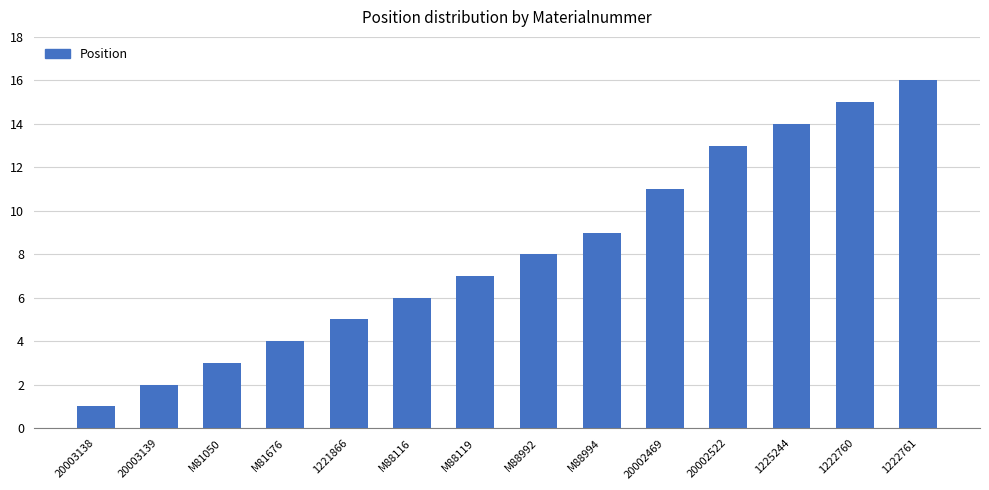

Rank the categories by value from lowest to highest.

20003138, 20003139, M81050, M81676, 1221866, M88116, M88119, M88992, M88994, 20002469, 20002522, 1225244, 1222760, 1222761